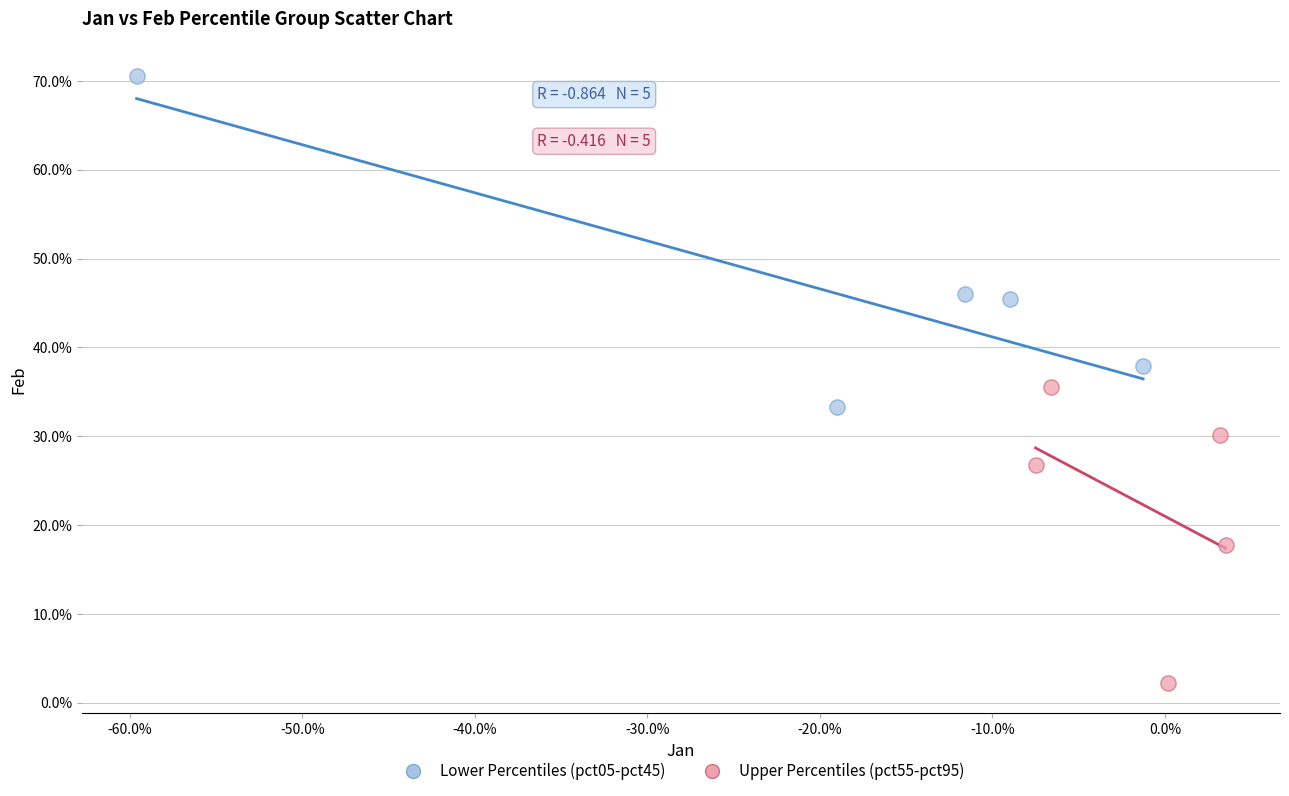

Which series has the widest spread of Y values?

Lower Percentiles (pct05-pct45)